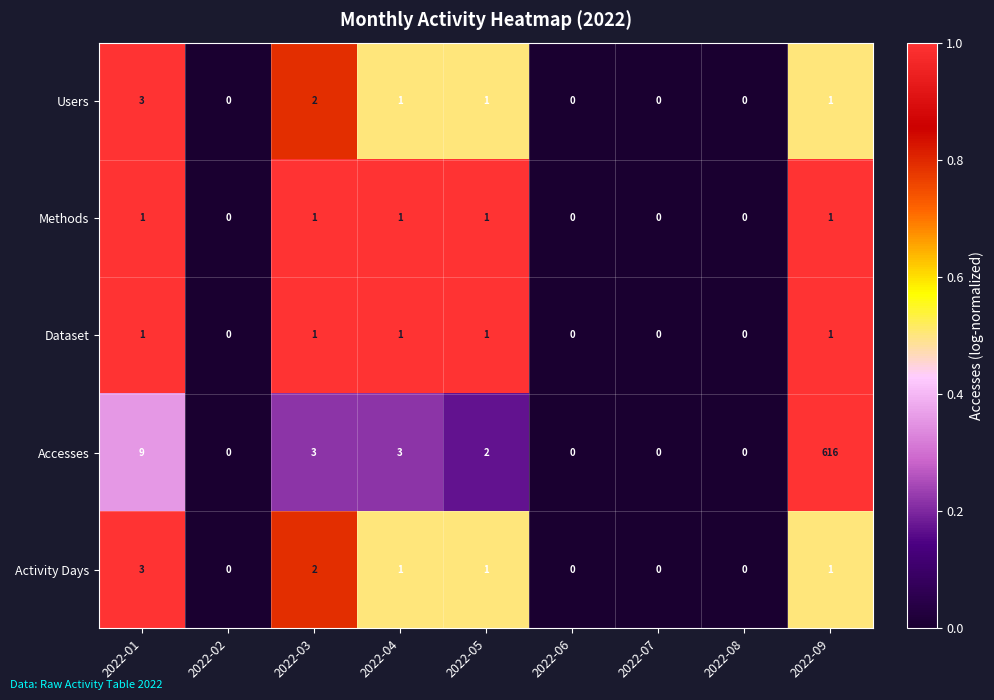

Between 2022-02 and 2022-09, which series saw the biggest shift?

Accesses